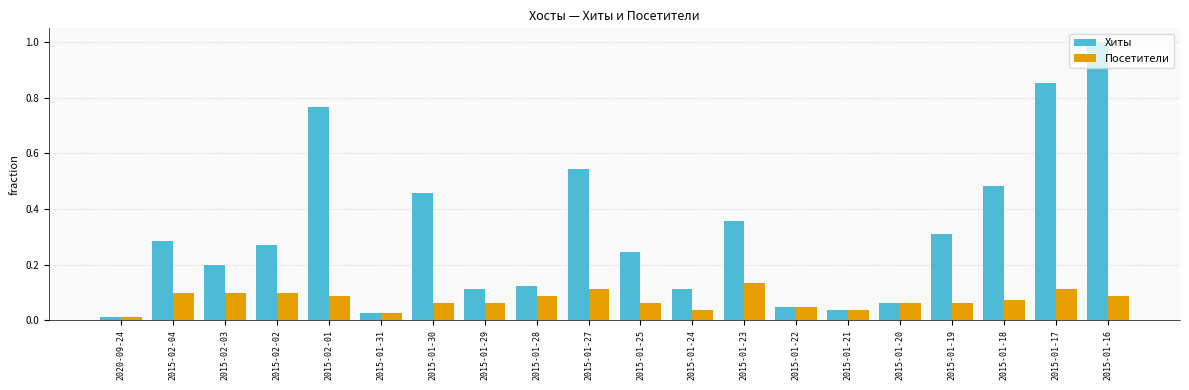

Which series changed the most between 2015-01-31 and 2015-01-28?

Хиты